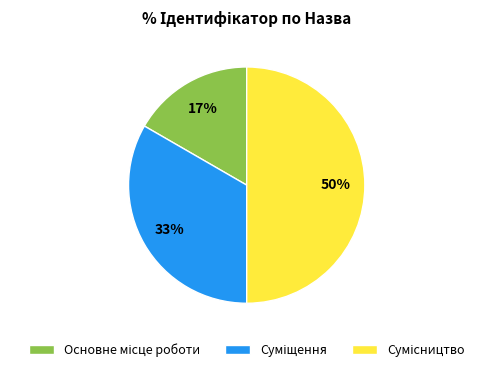

To the nearest percent, what is the average slice percentage?

33%